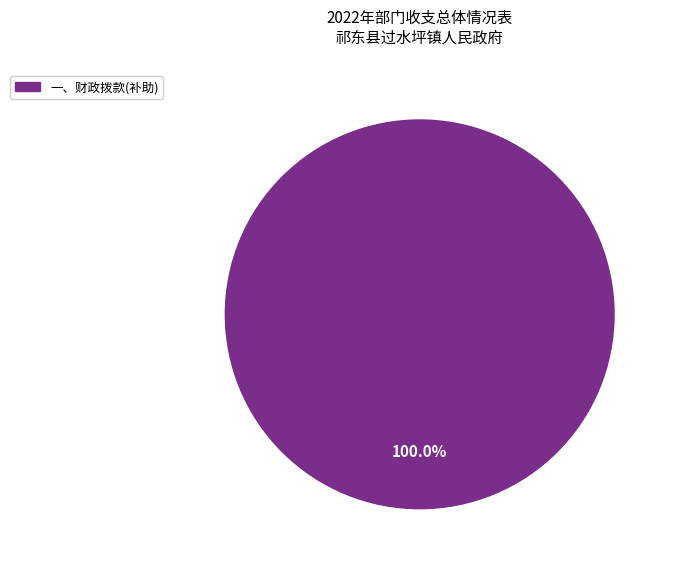

Is there a majority slice in this chart?

Yes